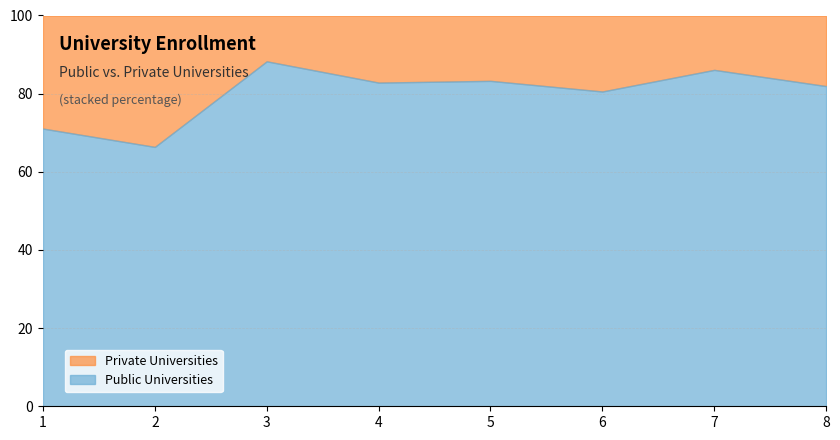

What is the difference between the maximum and minimum values in the Public Universities series?

21.9